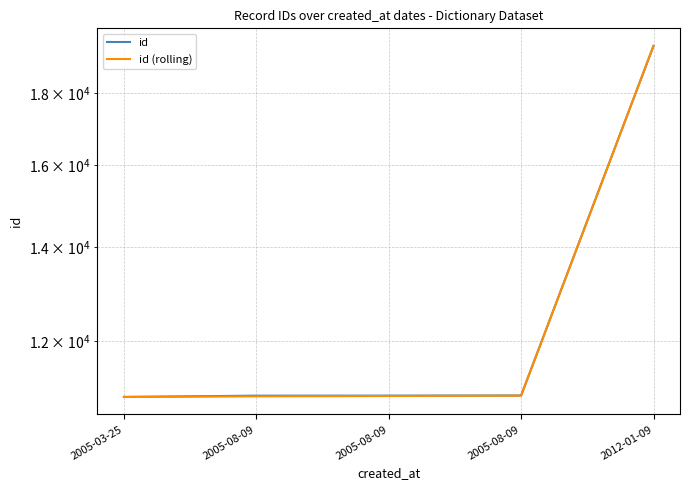

What is the sum of all id (rolling) values?

63325